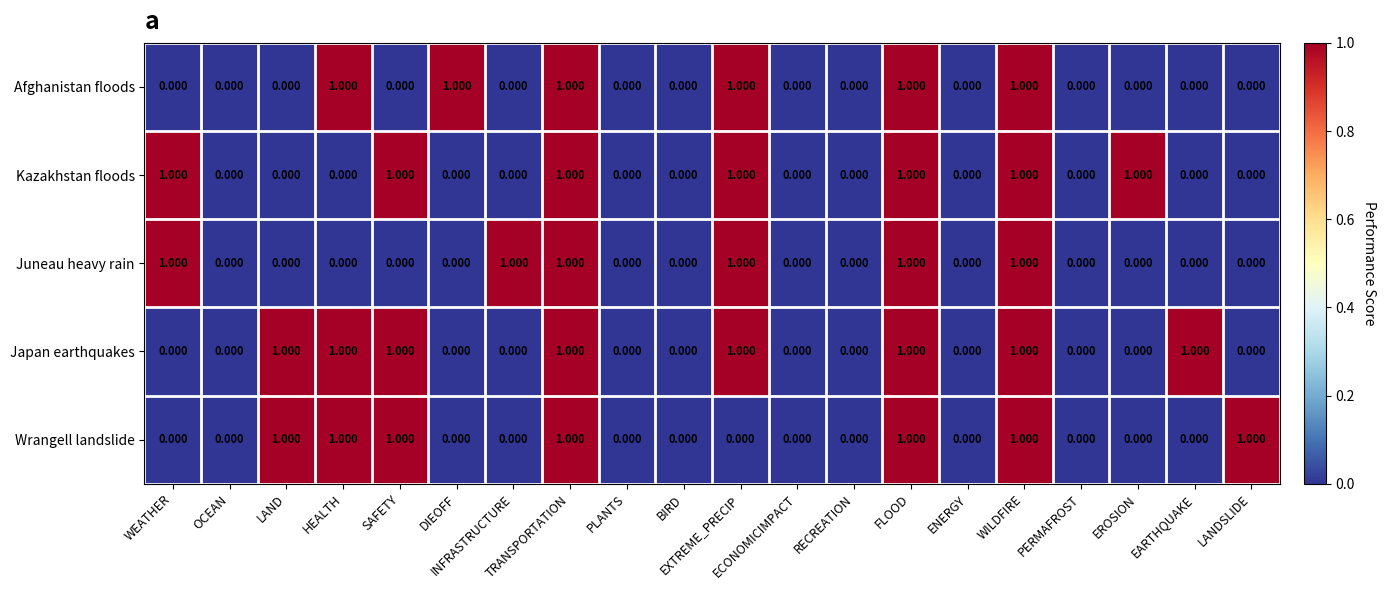

How many values in Juneau heavy rain are above zero?

6